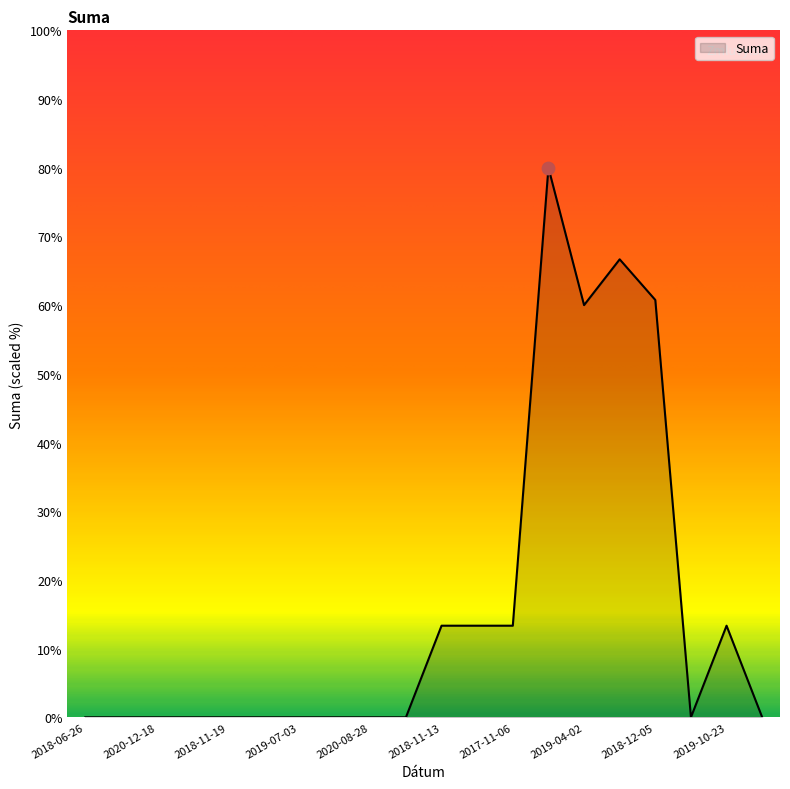

What is the greatest value displayed?

80.0